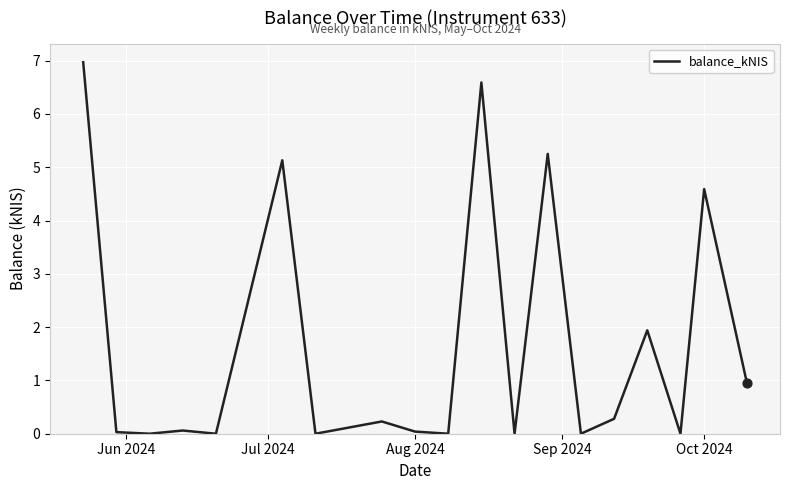

What is the difference between the maximum and minimum values?

7.0